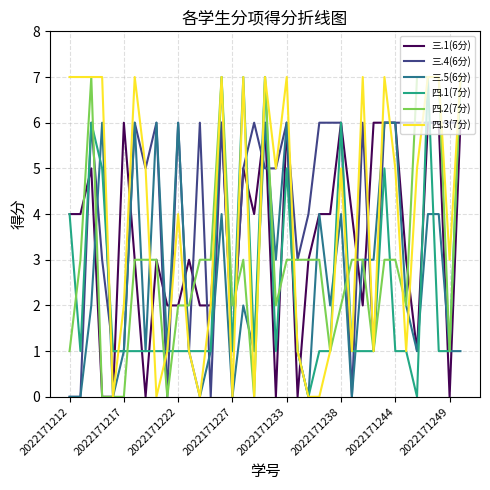

What is the maximum value shown in the chart?

7